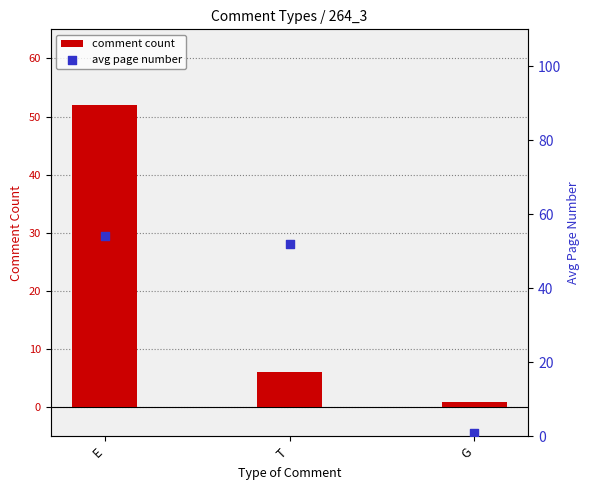

Which series has the widest spread of Y values?

avg page number